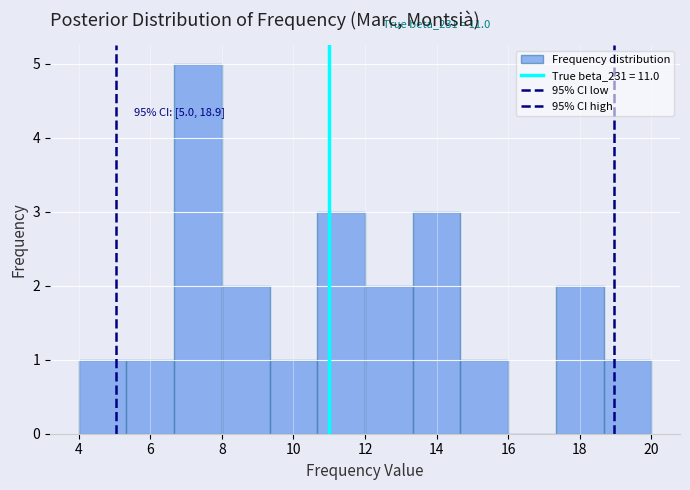

Which range on the x-axis has the tallest bar?

6.6 to 8.0